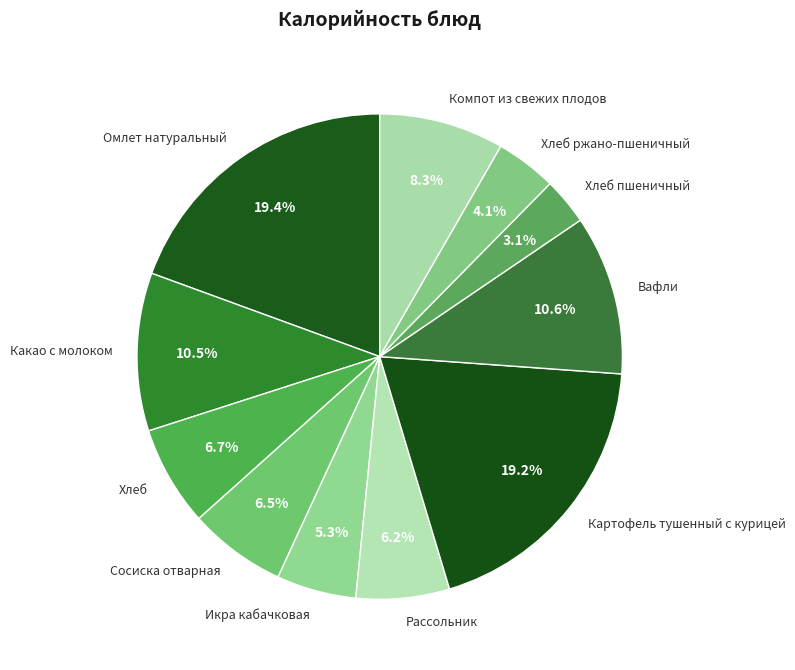

What percentage is the Картофель тушенный с курицей slice, to the nearest percent?

19%